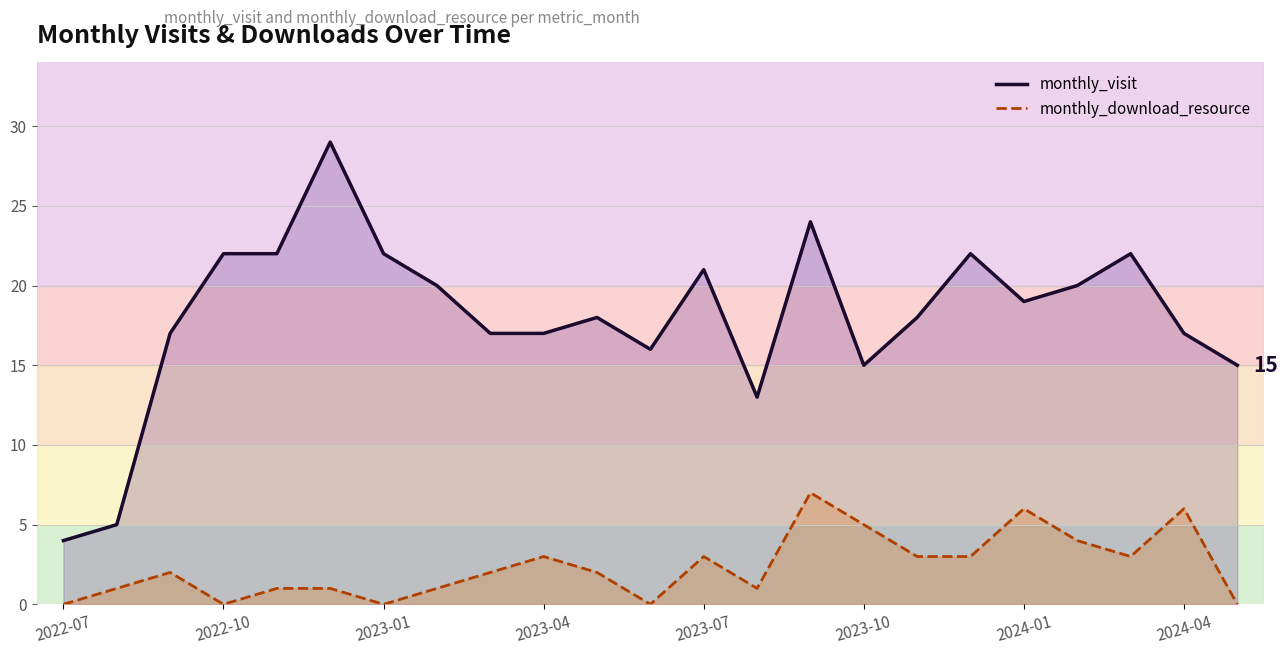

Count the monthly_download_resource values in the range 1 to 3.

13